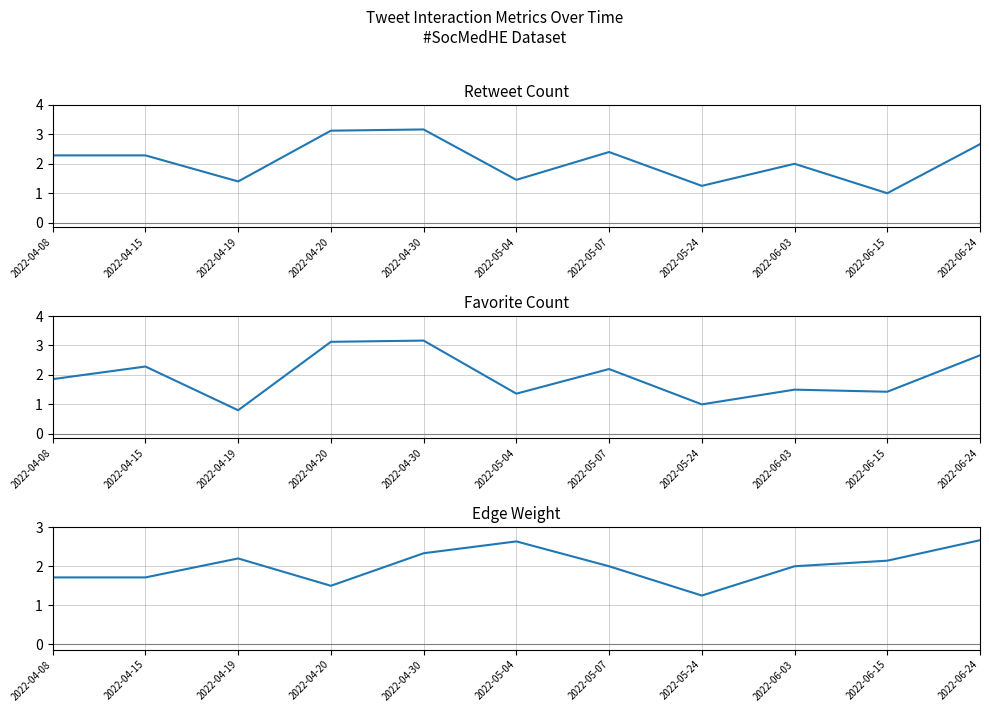

Rank the series by their maximum value, from lowest to highest.

Edge Weight, Retweet Count, Favorite Count